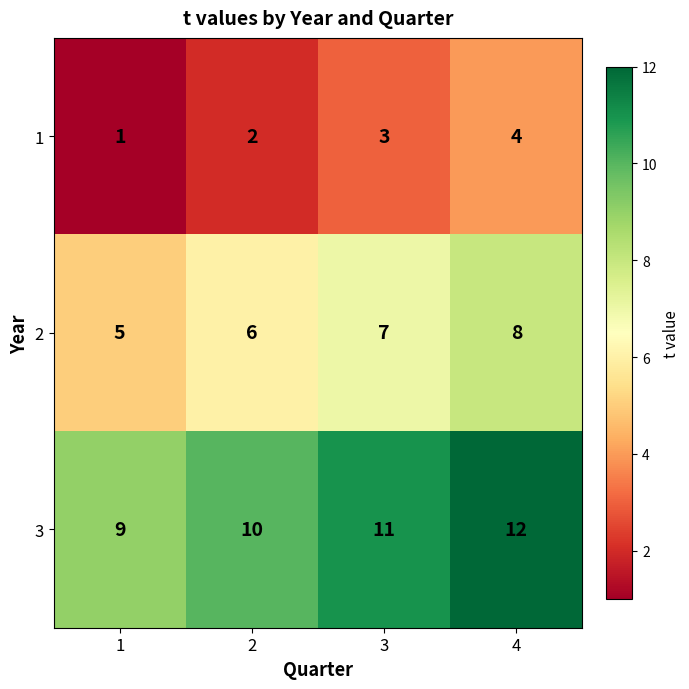

What is the smallest value displayed?

1